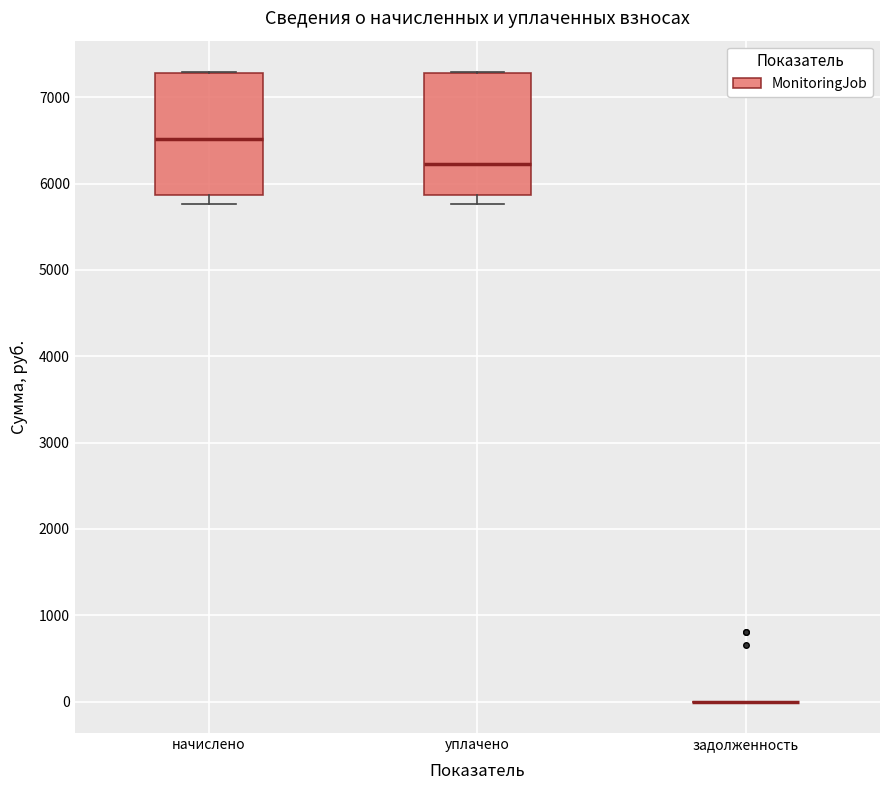

Reading left to right, read every box against the y-axis: the position of its median line, the range the box covers, and the ends of its whiskers. The values are not printed on the chart, so give them approximately, as read against the axis.

начислено: median 6500, box 5900 to 7300, whiskers 5800 to 7300
уплачено: median 6200, box 5900 to 7300, whiskers 5800 to 7300
задолженность: box collapsed to a line at 0, whiskers 0 to 0